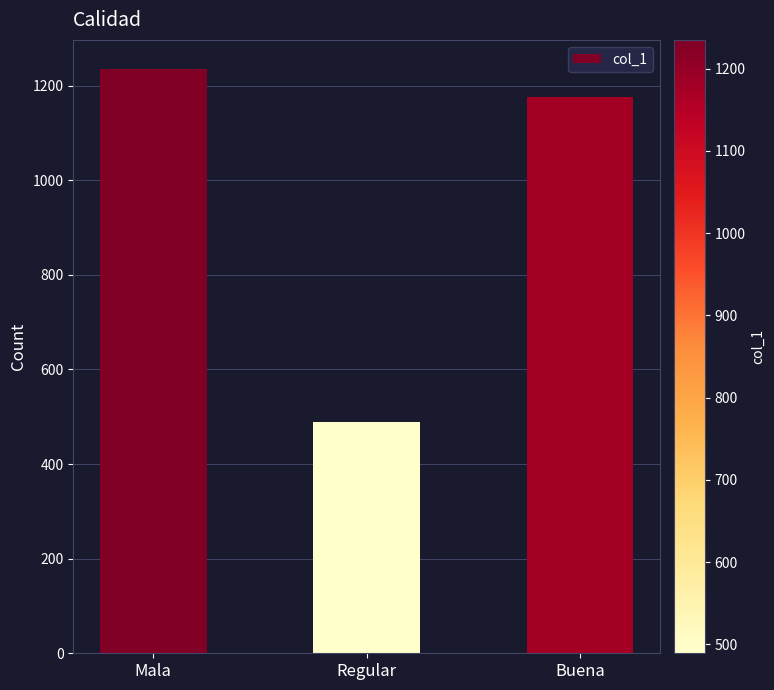

What is the change in value from Mala to Buena?

-58